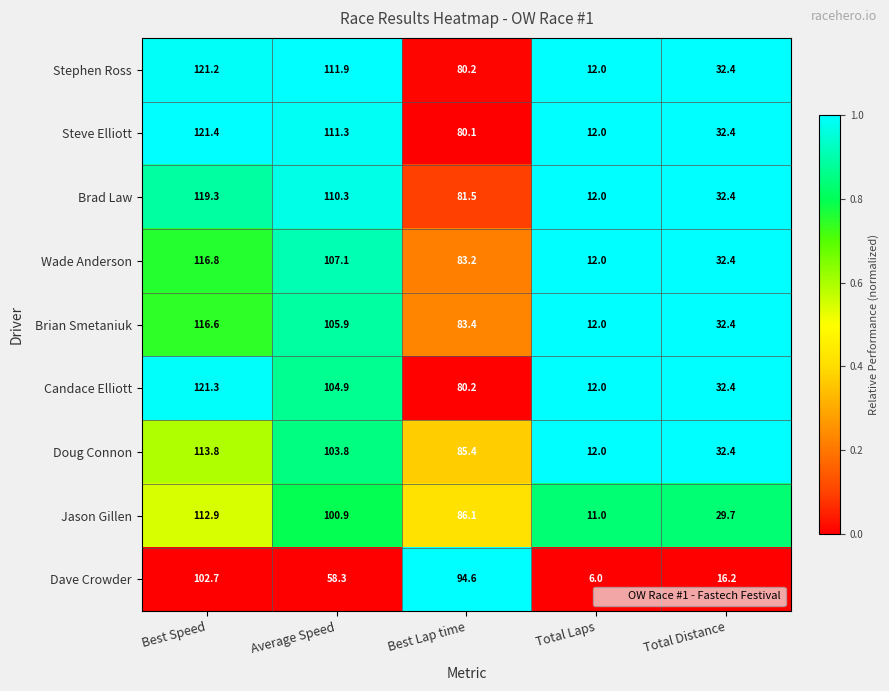

What is the average value of the Jason Gillen series?

68.1